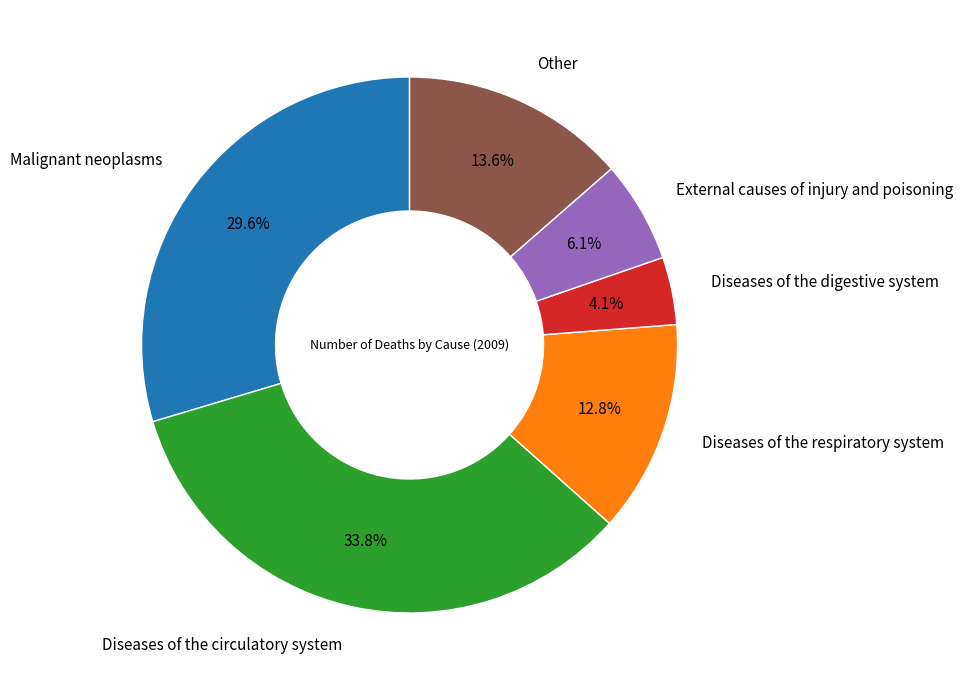

Is there a majority slice in this chart?

No